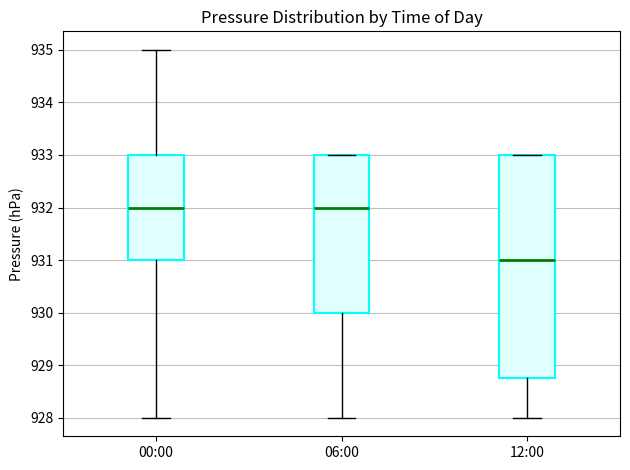

Reading left to right, transcribe this box plot: for each box, give where its median line is, the range the box spans, and where its two whiskers end, as read against the y-axis. The values are not printed on the chart, so give them approximately, as read against the axis.

00:00: median 932.0, box 931.0 to 933.0, whiskers 928.0 to 935.0
06:00: median 932.0, box 930.0 to 933.0, whiskers 928.0 to 933.0
12:00: median 931.0, box 928.8 to 933.0, whiskers 928.0 to 933.0